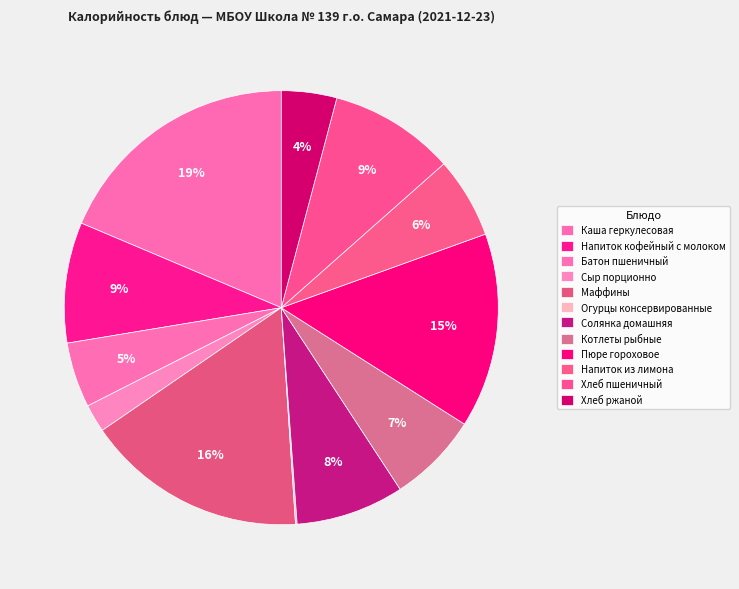

To the nearest percent, what is the difference between the largest and smallest slice percentages?

19%